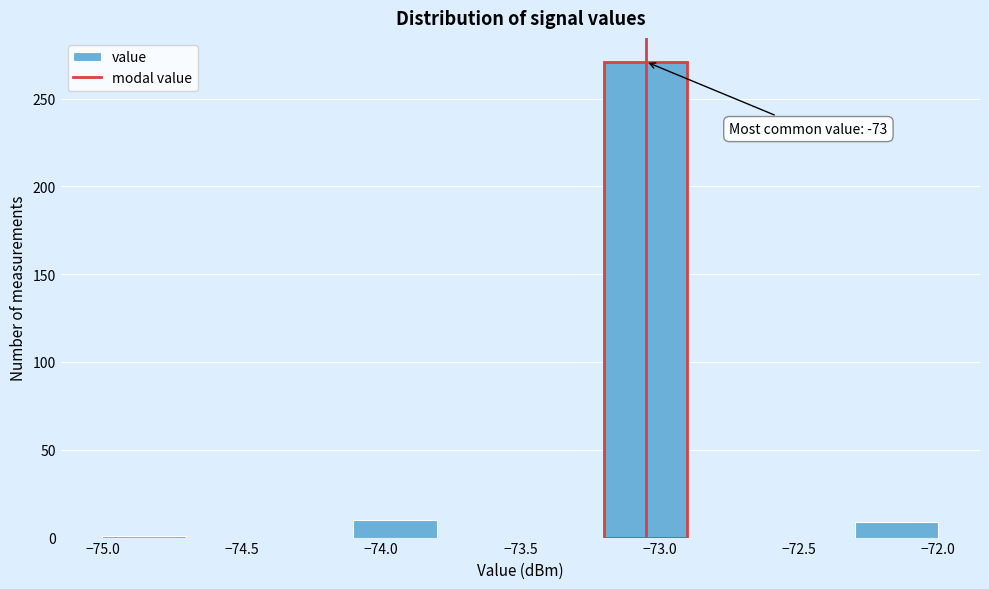

Which range on the x-axis has the tallest bar?

-73.2 to -72.9